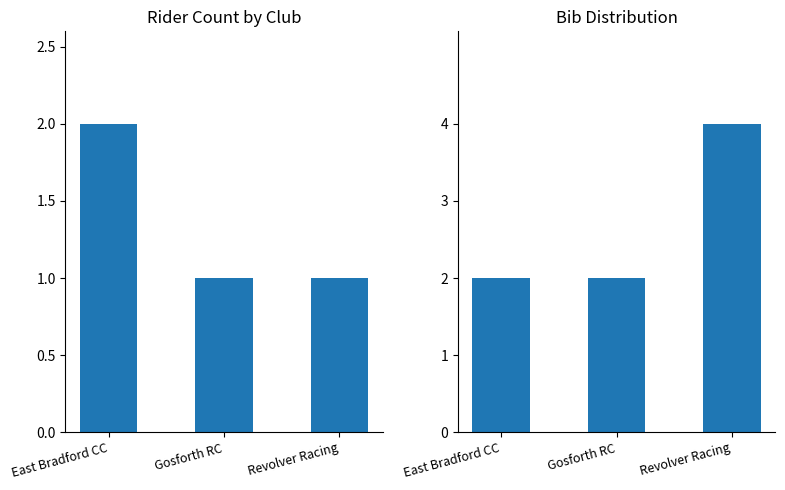

At which category is the sum across all series the highest?

Revolver Racing